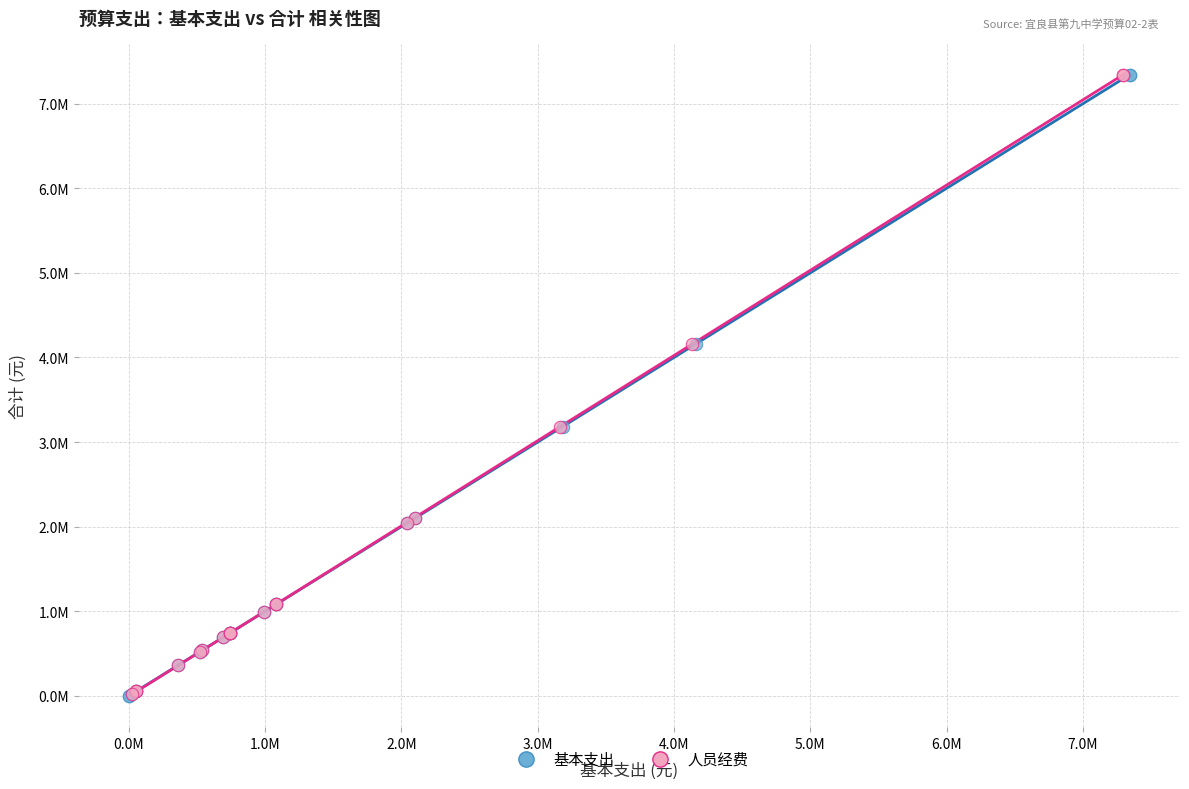

What are all the series names shown in the legend?

基本支出, 人员经费